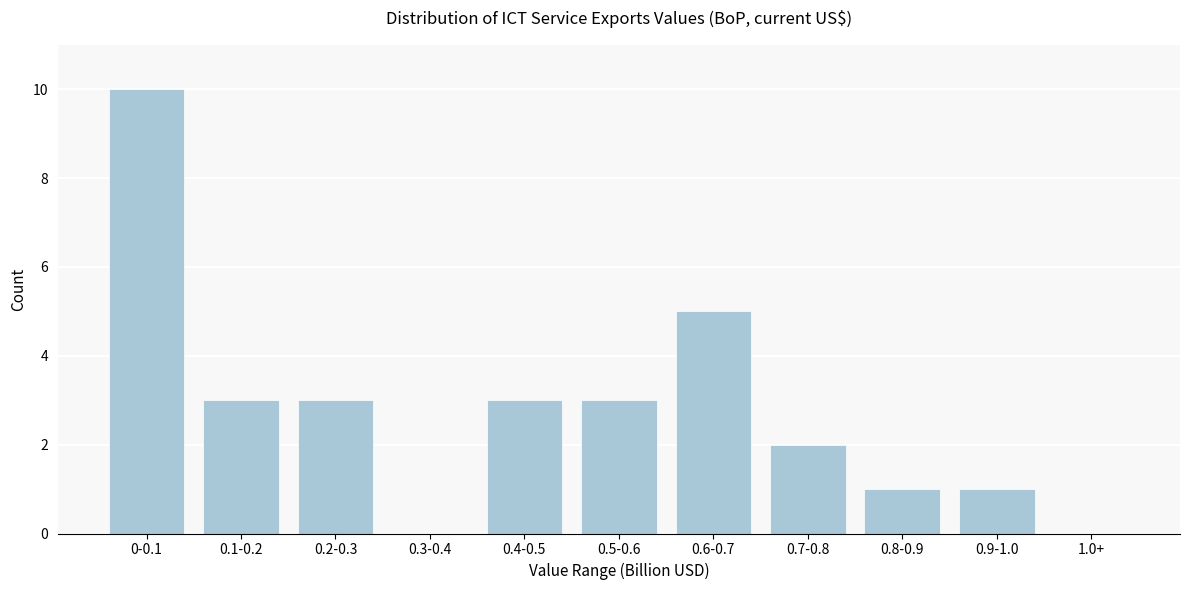

Reading right to left, extract all data points from this chart.

1.0+=0	0.9-1.0=1	0.8-0.9=1	0.7-0.8=2	0.6-0.7=5	0.5-0.6=3	0.4-0.5=3	0.3-0.4=0	0.2-0.3=3	0.1-0.2=3	0-0.1=10